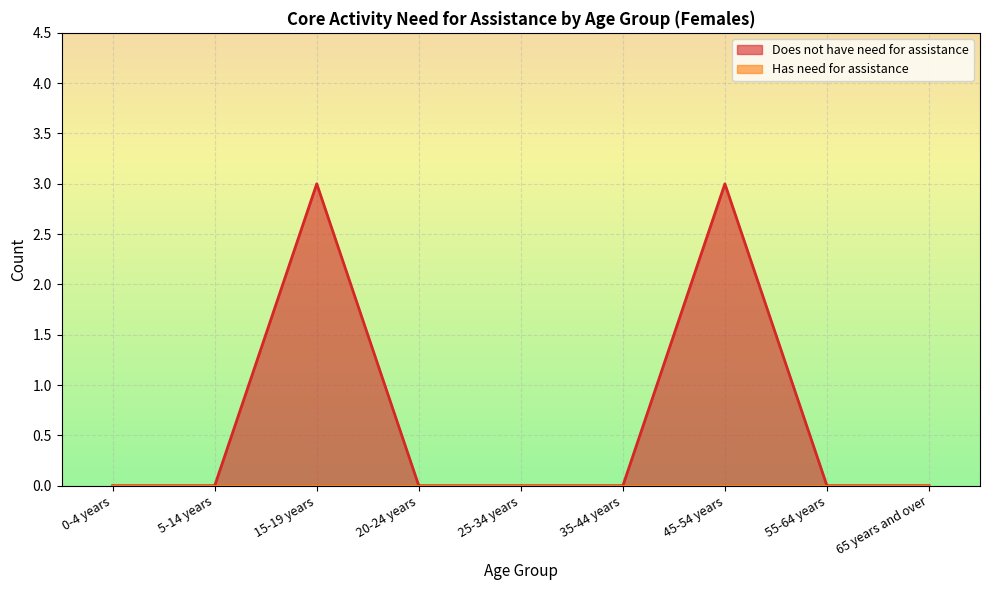

The chart shows a value of 0 at 5-14 years. True or false?

True